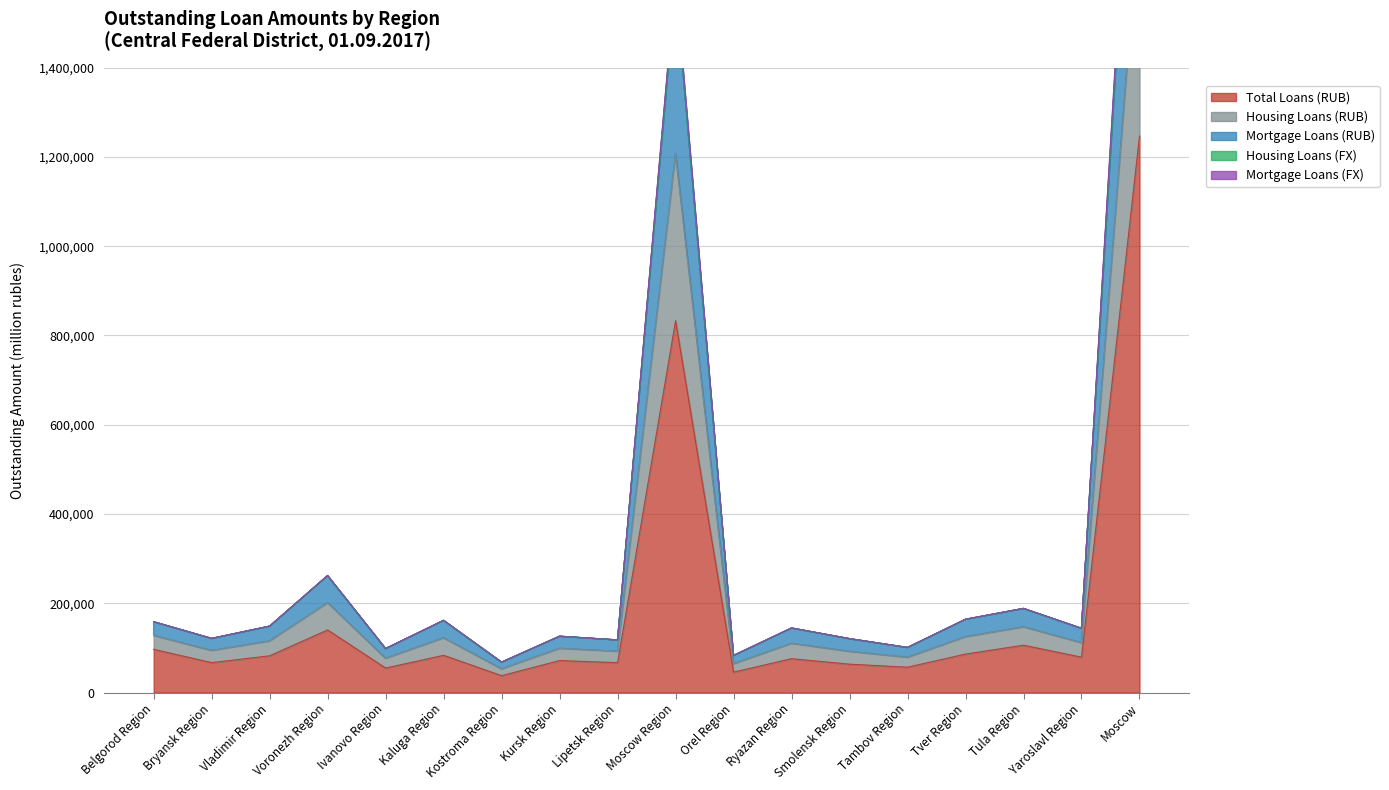

What is the sum of all Total Loans (RUB) values?

3296566